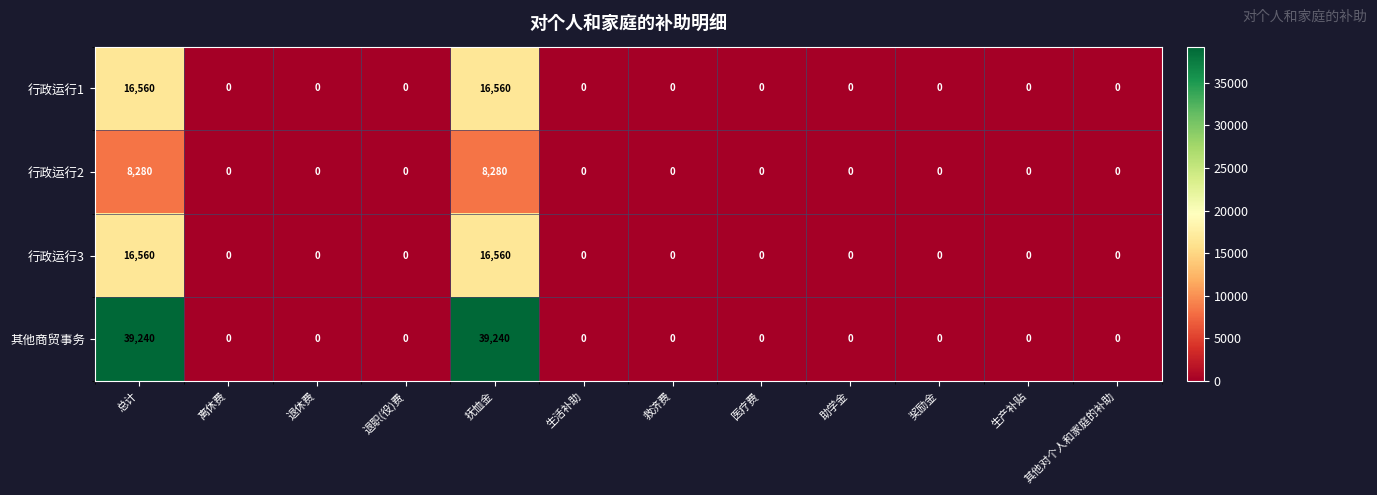

What is the sum of the 行政运行1 values at 生活补助 and 总计?

16560